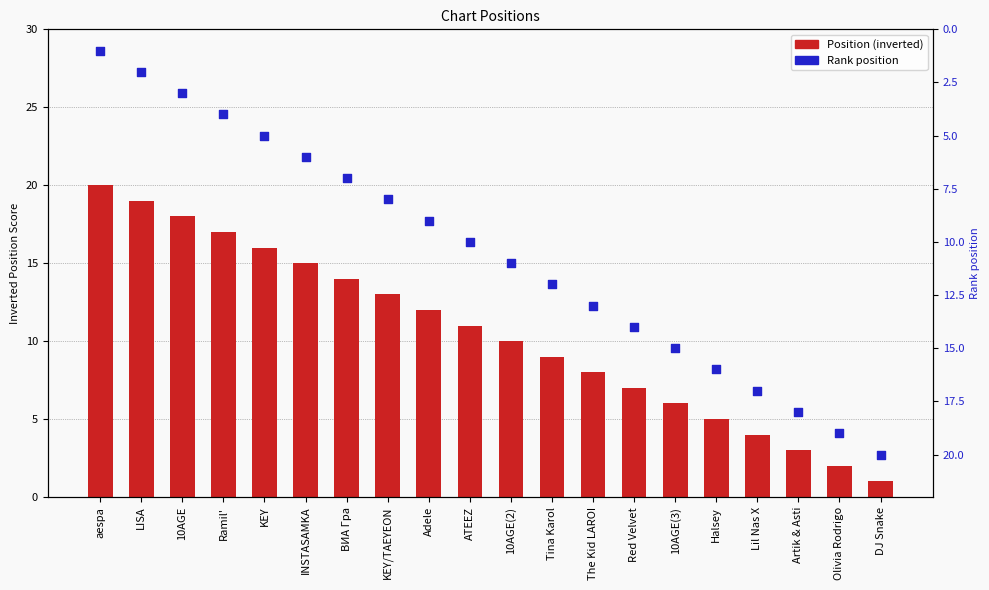

Which series has the largest Y range (max minus min)?

Position (inverted)